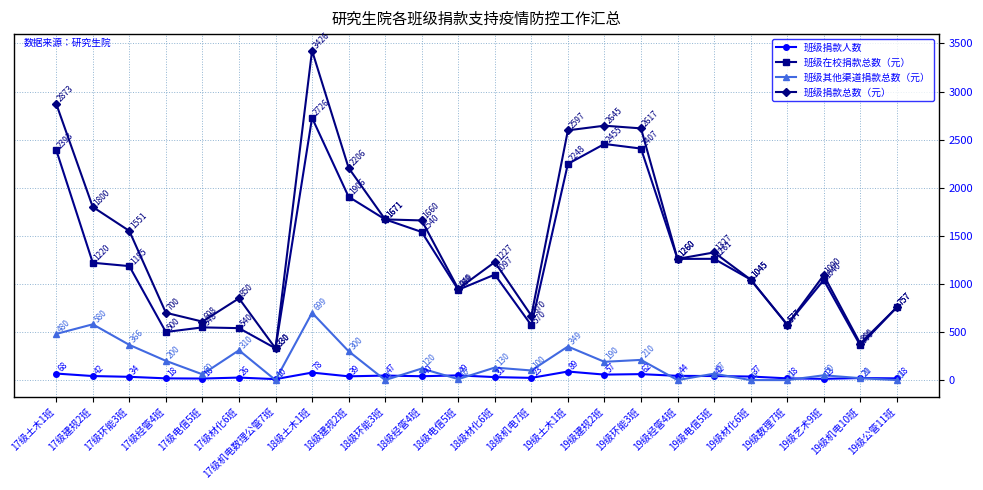

True or false: 班级捐款人数 and 班级捐款总数（元） intersect in this chart.

False